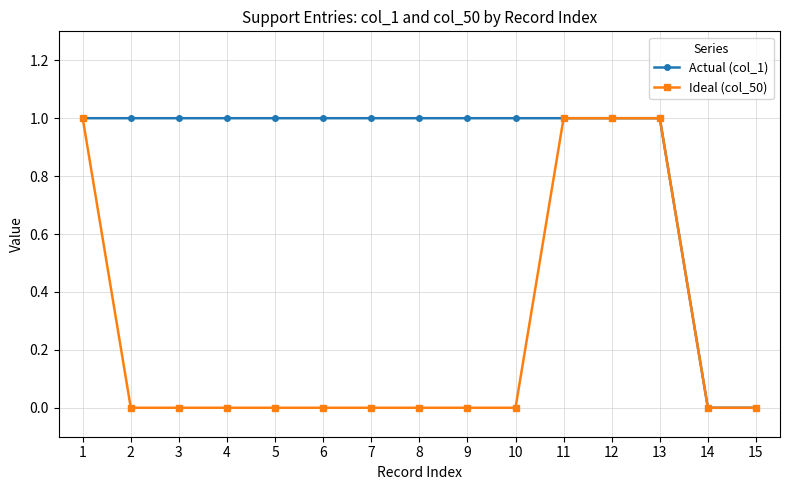

List the series in order of their overall mean, lowest first.

Ideal (col_50), Actual (col_1)